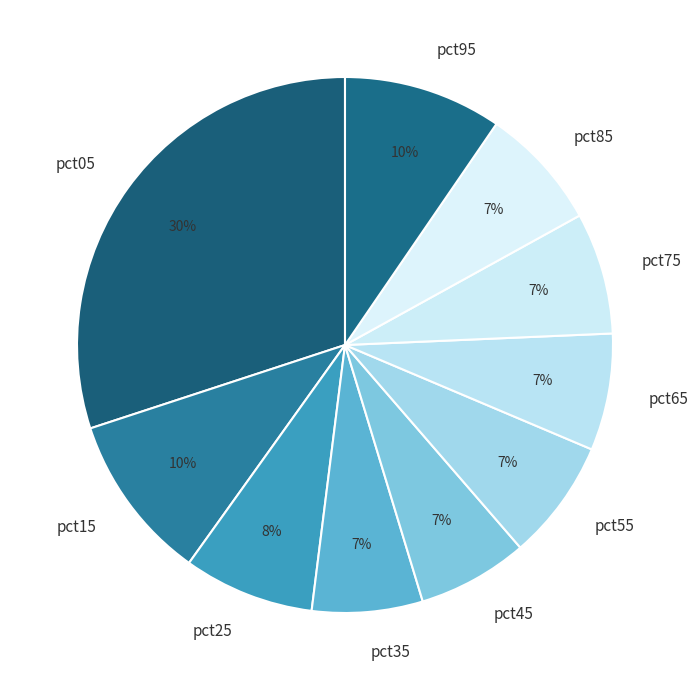

Count the number of slices in the pie.

10